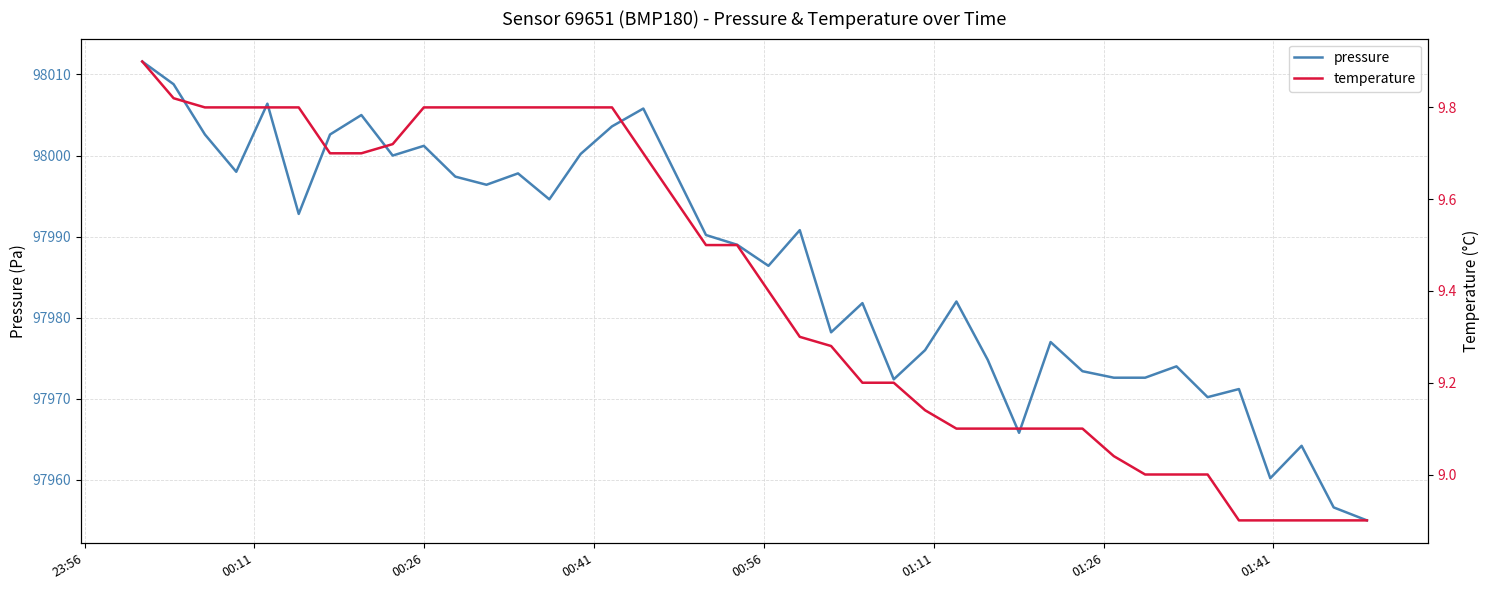

What is the highest value of the pressure series?

98011.6